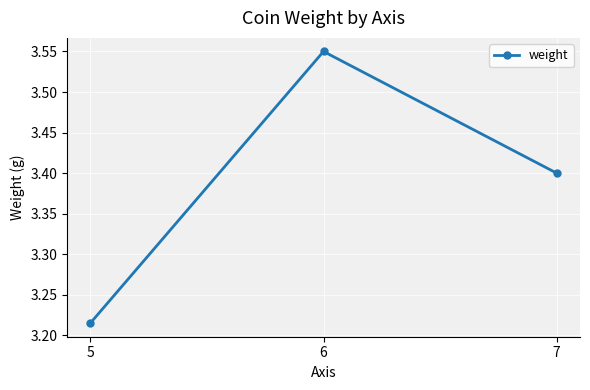

The value at 6 is 1.3. True or false?

False